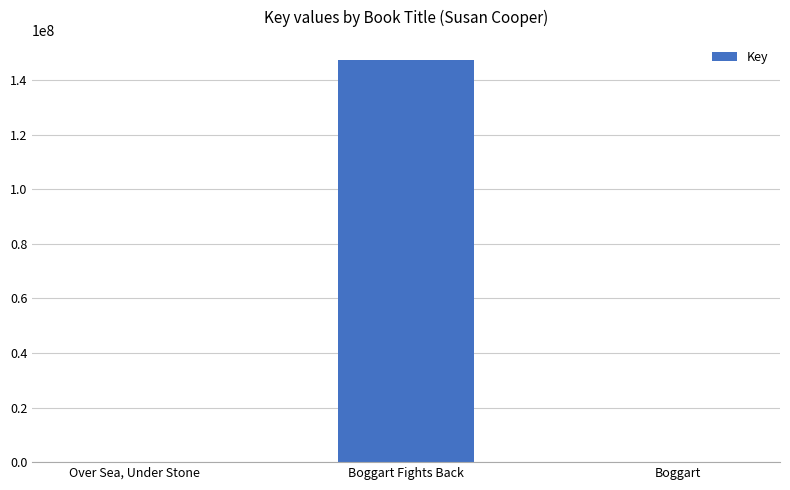

What is the sum of all values?

147411320